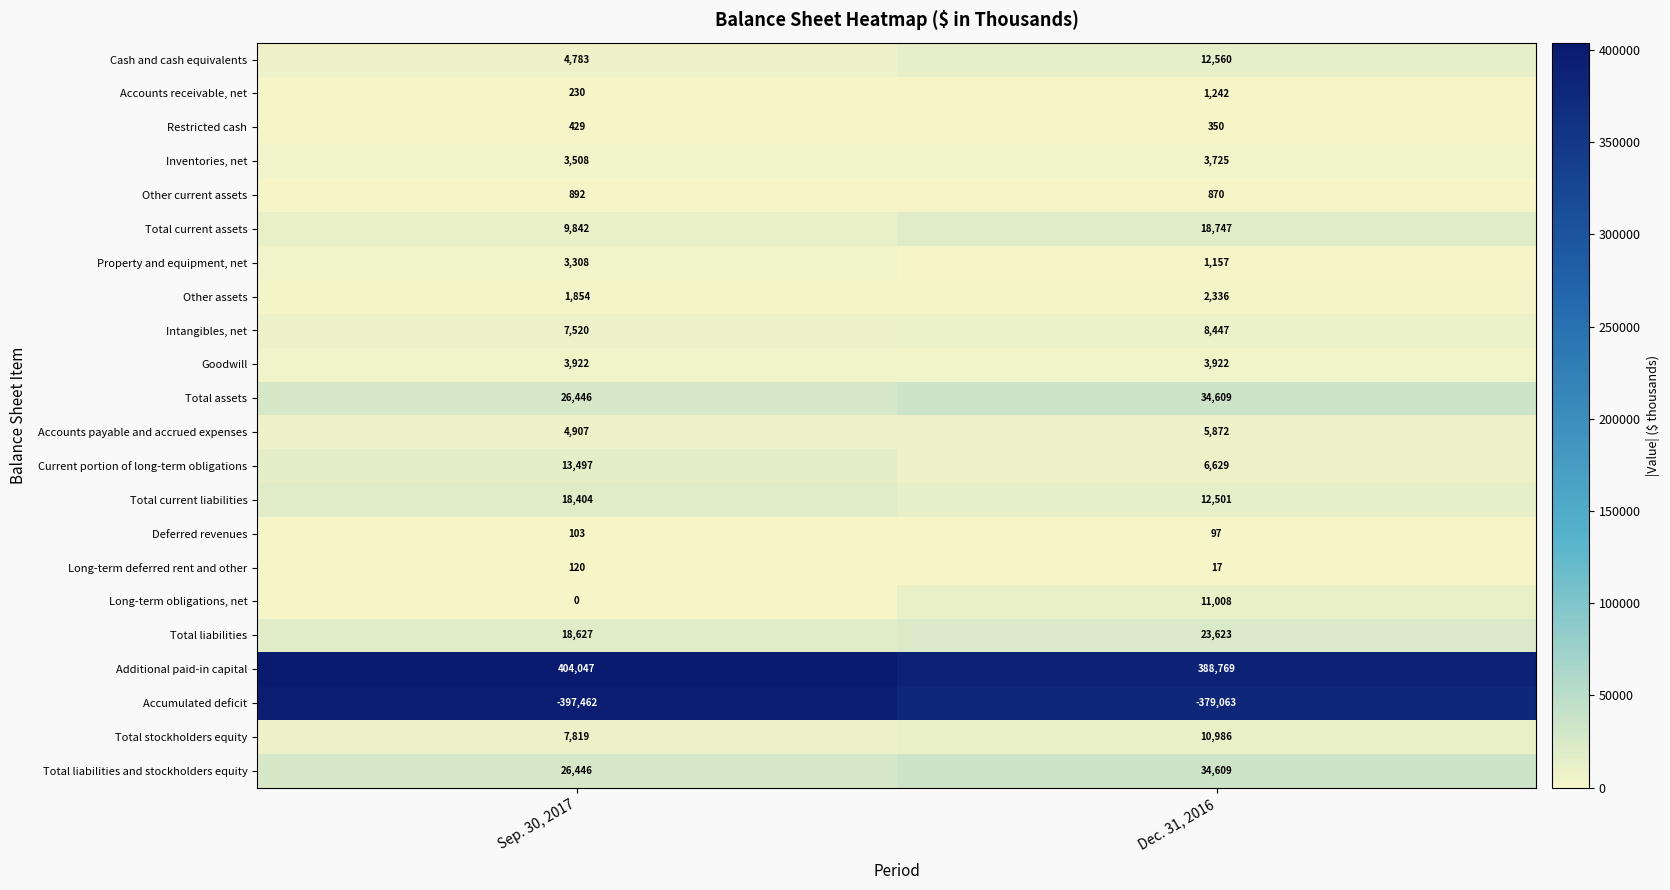

What is the total value across all series at Sep. 30, 2017?

159242